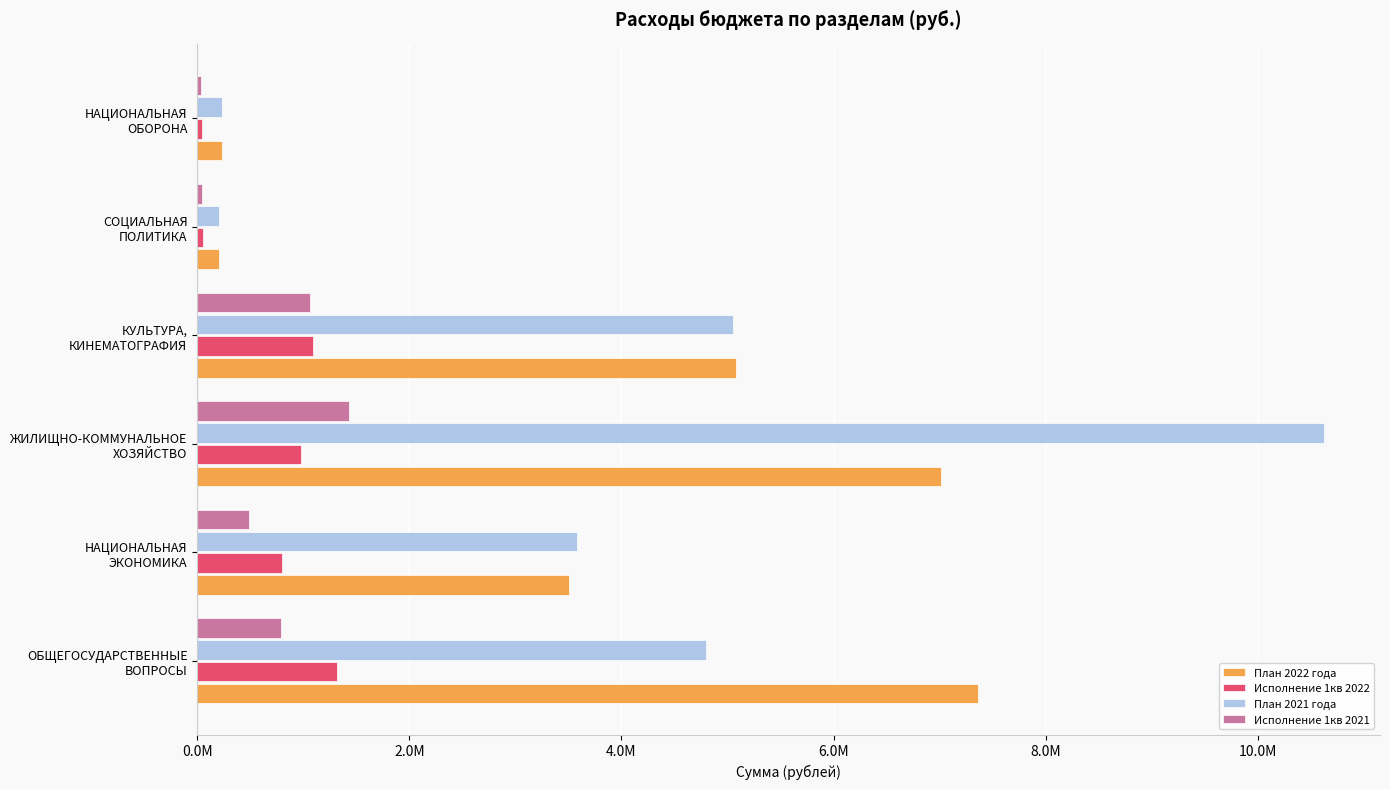

At how many categories does at least one series exceed 6293718?

2